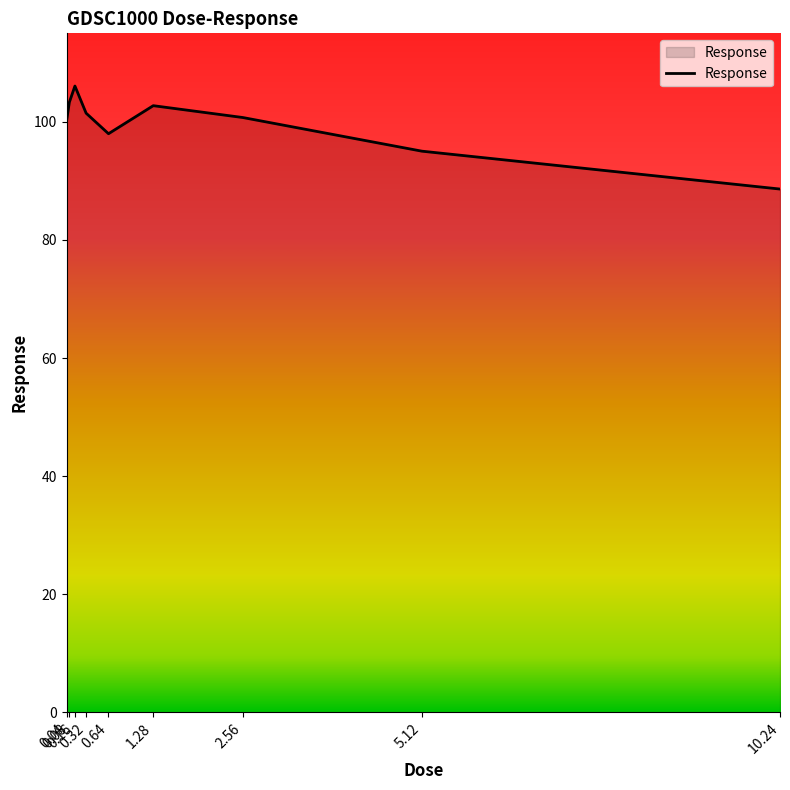

What is the maximum value shown in the chart?

106.1